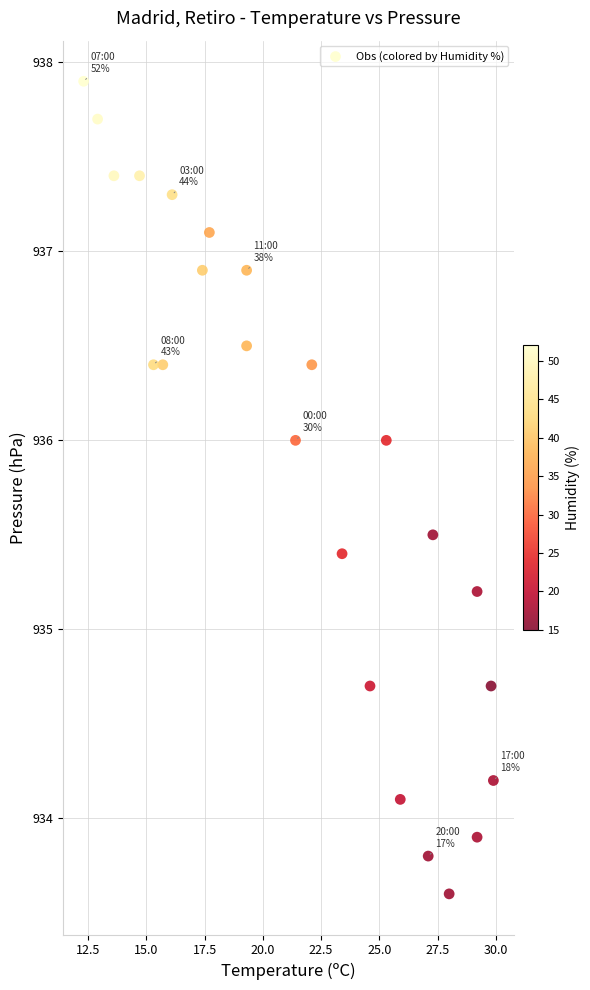

What is the range of X values (max minus min)?

17.6